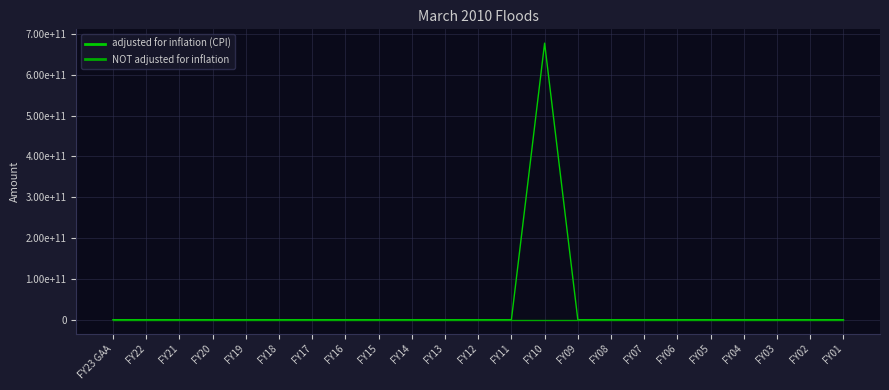

Does the chart display data point markers on the line(s)?

No